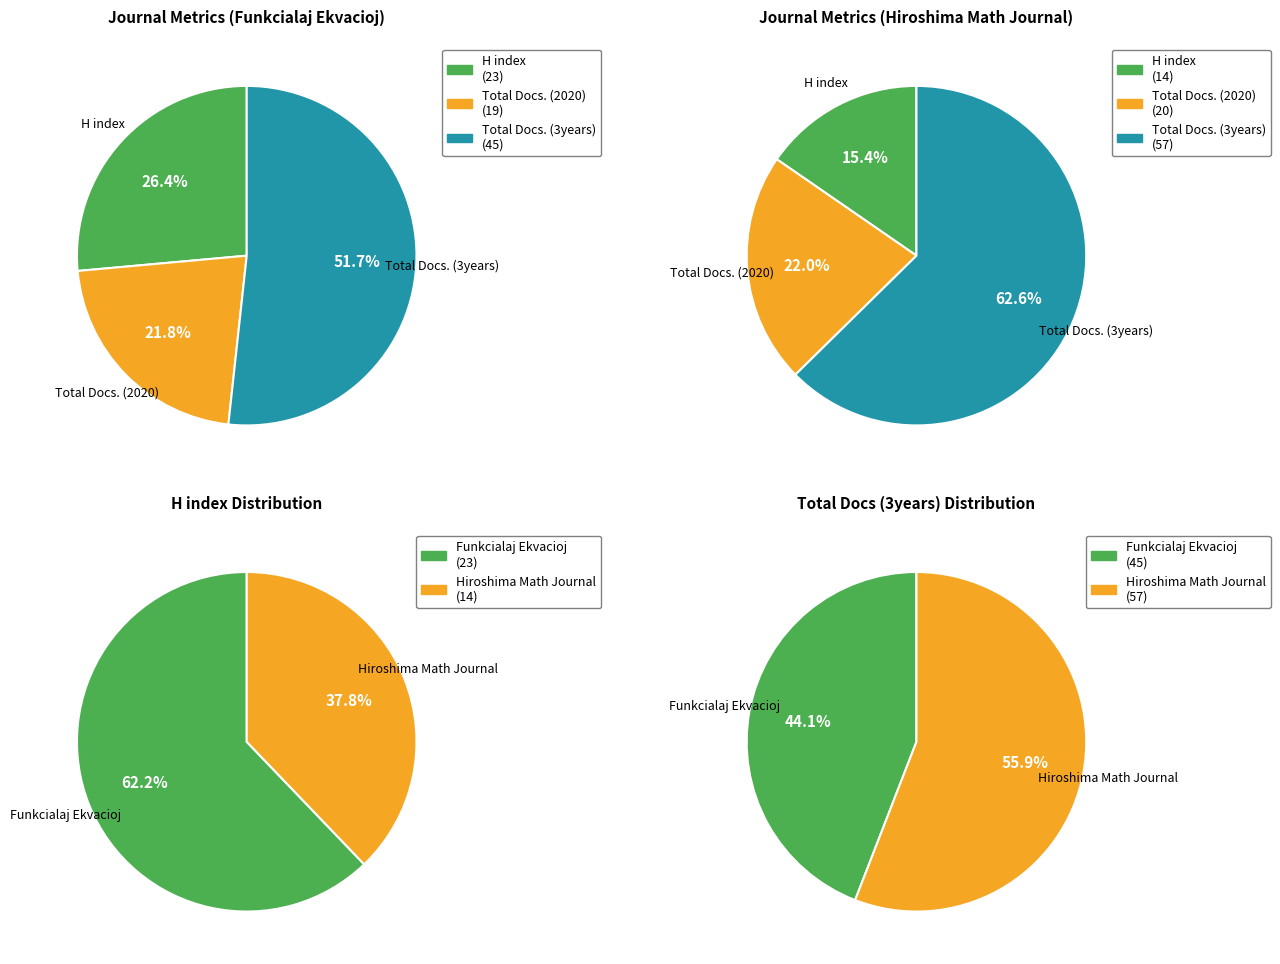

What is the smallest slice in the pie chart?

H index